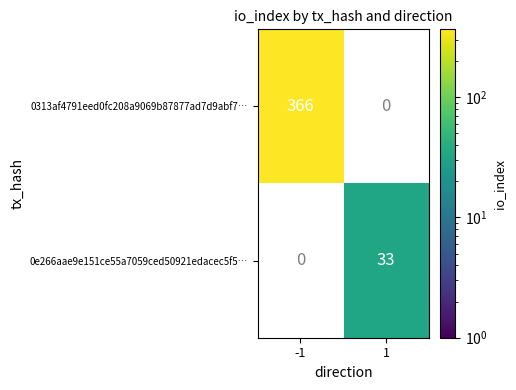

The value of 0e266aae9e151ce55a7059ced50921edacec5f5… at 1 is 8.7. True or false?

False